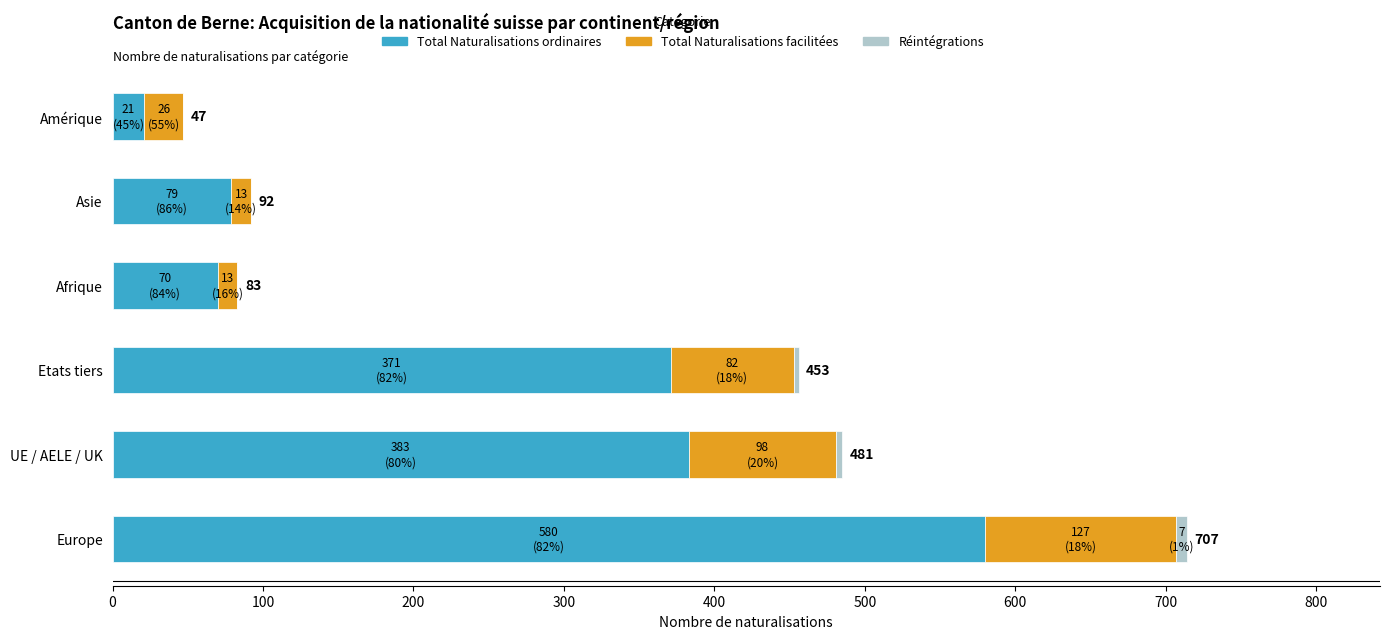

At which category is the sum across all series the highest?

Europe